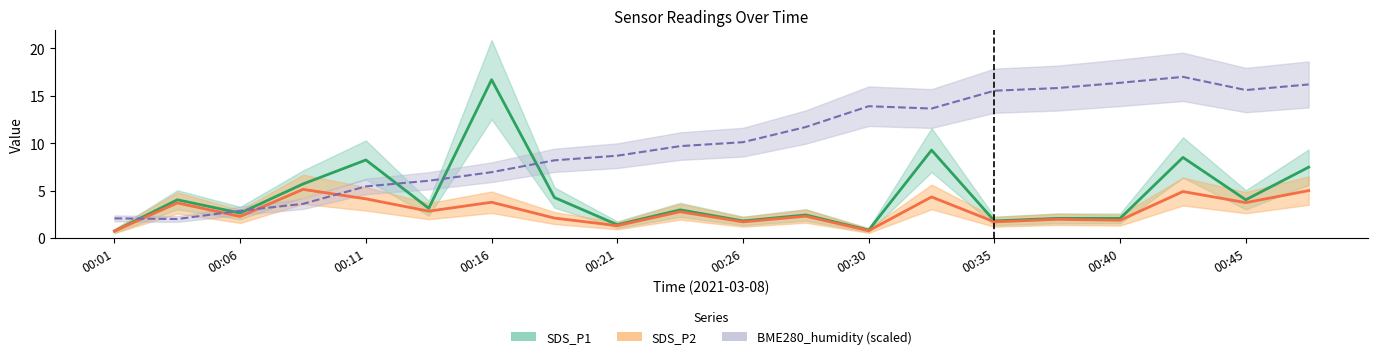

Reading left to right, list all the values displayed in this chart.

SDS_P1: 00:01=0.7	00:04=4.0	00:06=2.6	00:09=5.7	00:11=8.2	00:13=3.1	00:16=16.7	00:18=4.3	00:21=1.4	00:23=3.0	00:26=1.8	00:28=2.4	00:30=0.8	00:33=9.3	00:35=1.8	00:38=2.1	00:40=2.1	00:42=8.5	00:45=4.0	00:47=7.5
SDS_P2: 00:01=0.7	00:04=3.7	00:06=2.3	00:09=5.1	00:11=4.1	00:13=2.8	00:16=3.8	00:18=2.1	00:21=1.3	00:23=2.8	00:26=1.7	00:28=2.3	00:30=0.8	00:33=4.3	00:35=1.7	00:38=2.0	00:40=1.9	00:42=4.9	00:45=3.7	00:47=5.0
BME280_humidity: 00:01=2.1	00:04=2.0	00:06=2.9	00:09=3.6	00:11=5.4	00:13=6.0	00:16=6.9	00:18=8.2	00:21=8.7	00:23=9.7	00:26=10.1	00:28=11.7	00:30=13.9	00:33=13.7	00:35=15.5	00:38=15.8	00:40=16.4	00:42=17.0	00:45=15.6	00:47=16.2